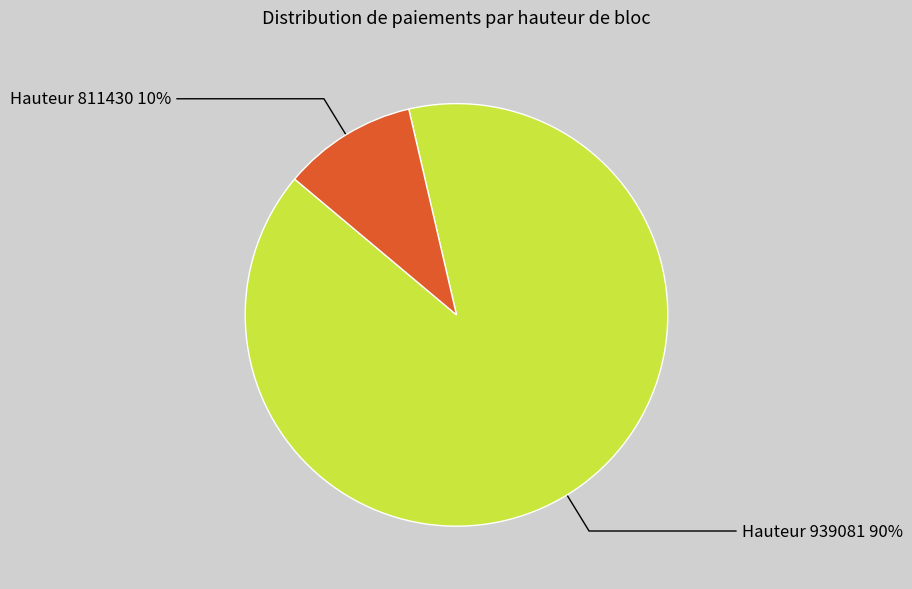

To the nearest percent, what is the average slice percentage?

50%